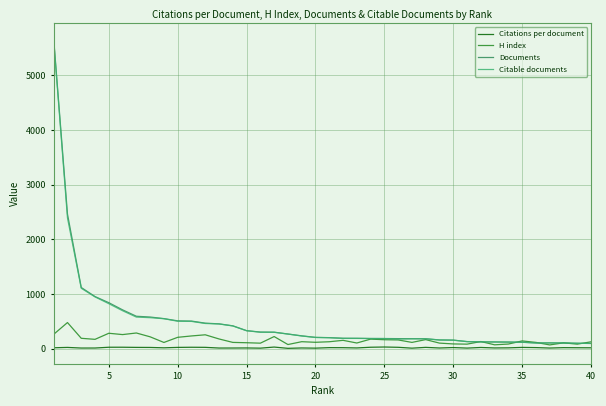

Which series has the largest range (max minus min)?

Documents